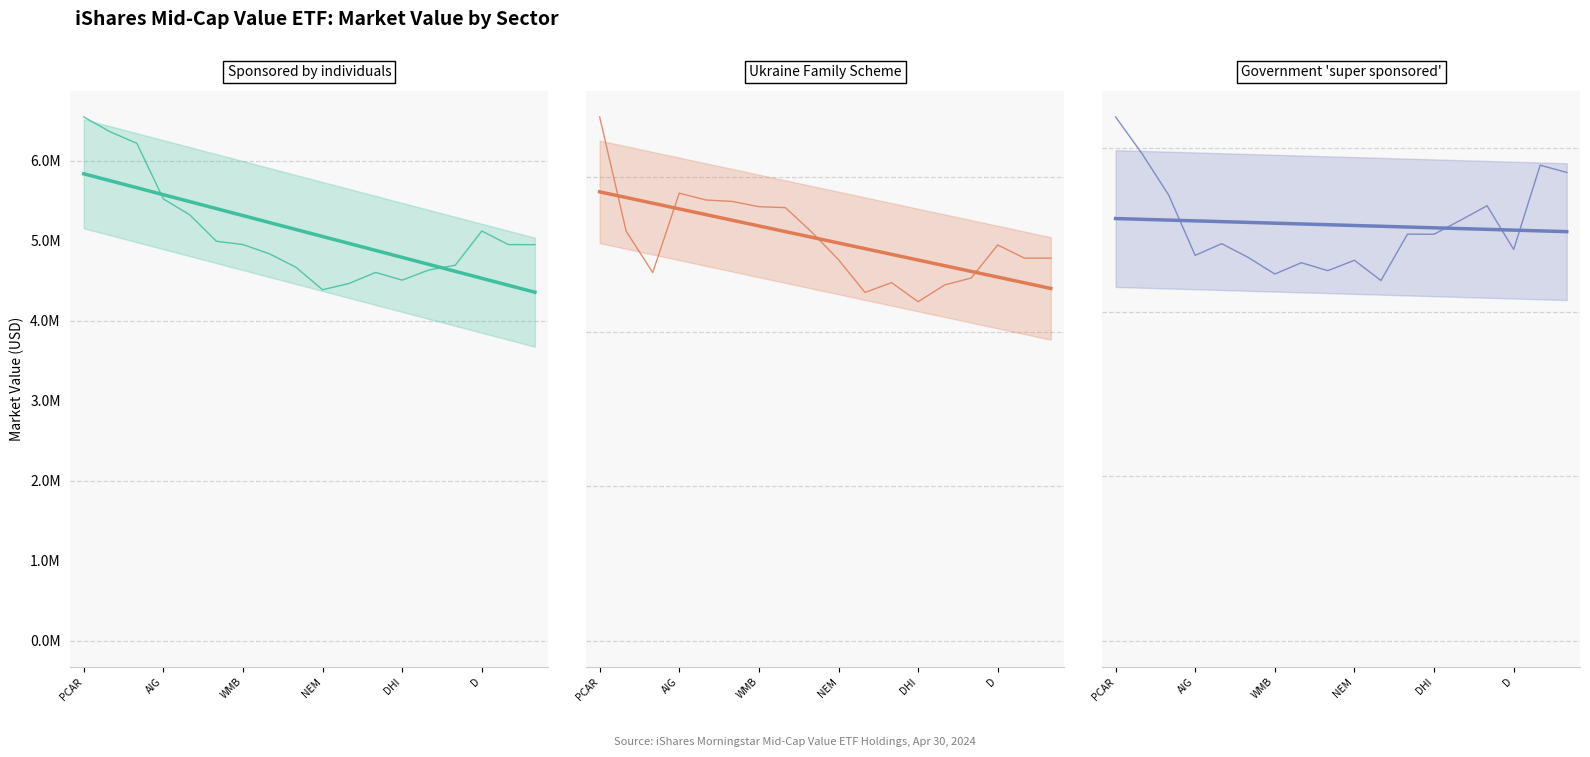

True or false: Financials trend has a value of 6380449.0 at 13.

False